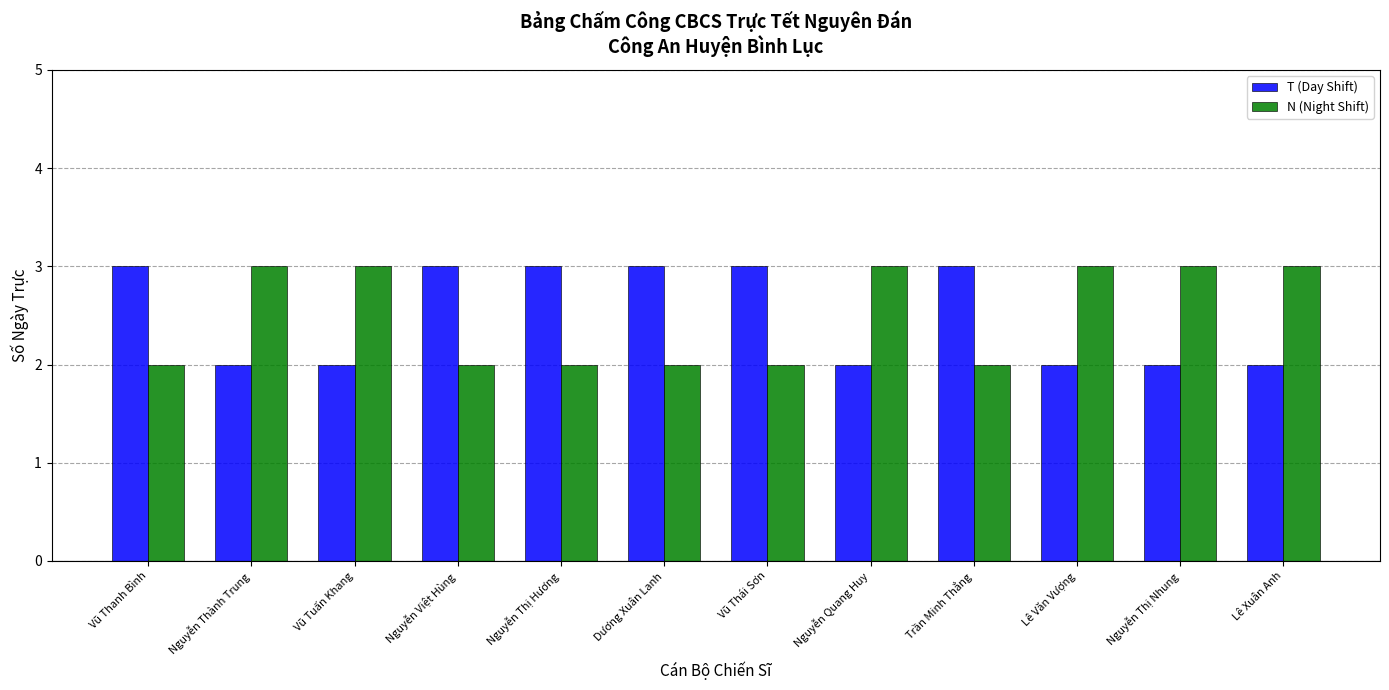

The T (Day Shift) series shows 1 at Vũ Tuấn Khang. True or false?

False